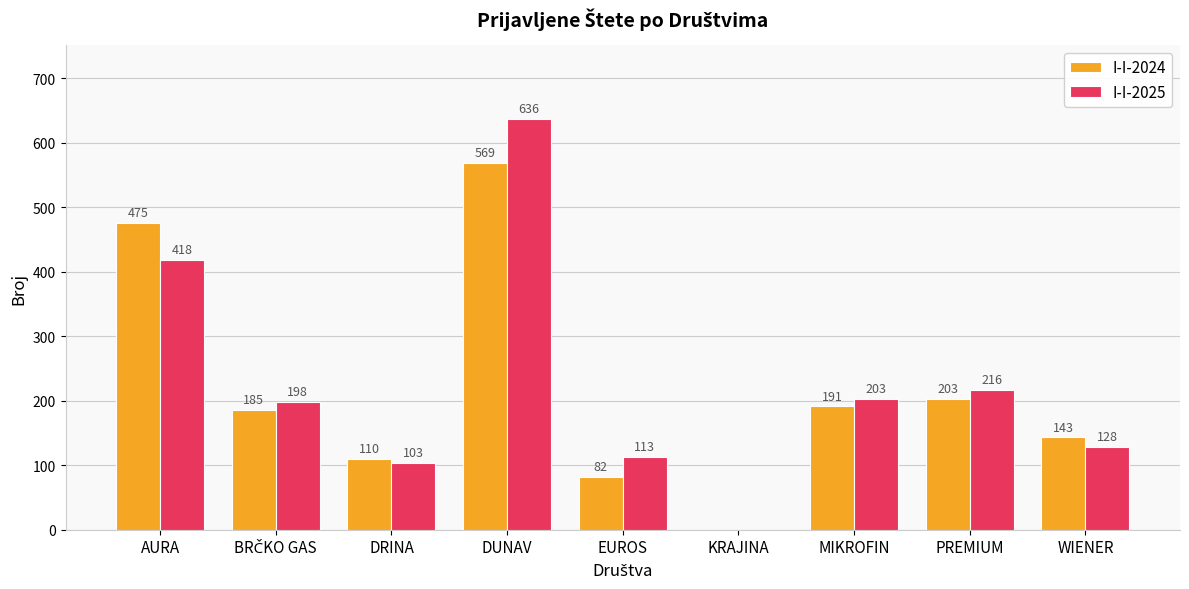

Which series has the largest total across all categories?

I-I-2025